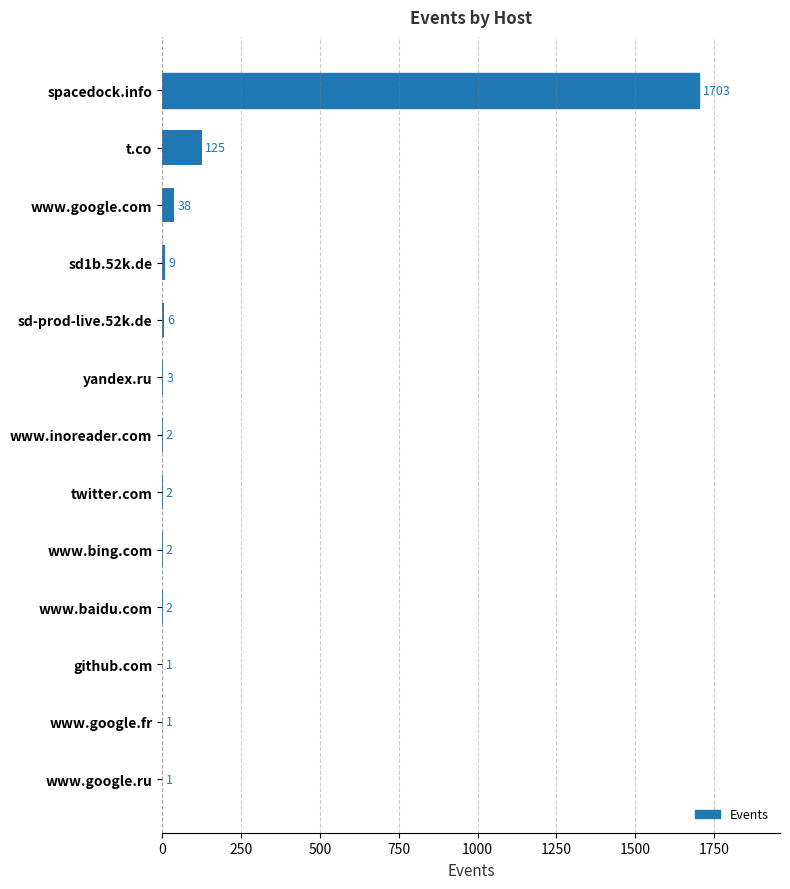

Is it true that the value at yandex.ru is 3?

True